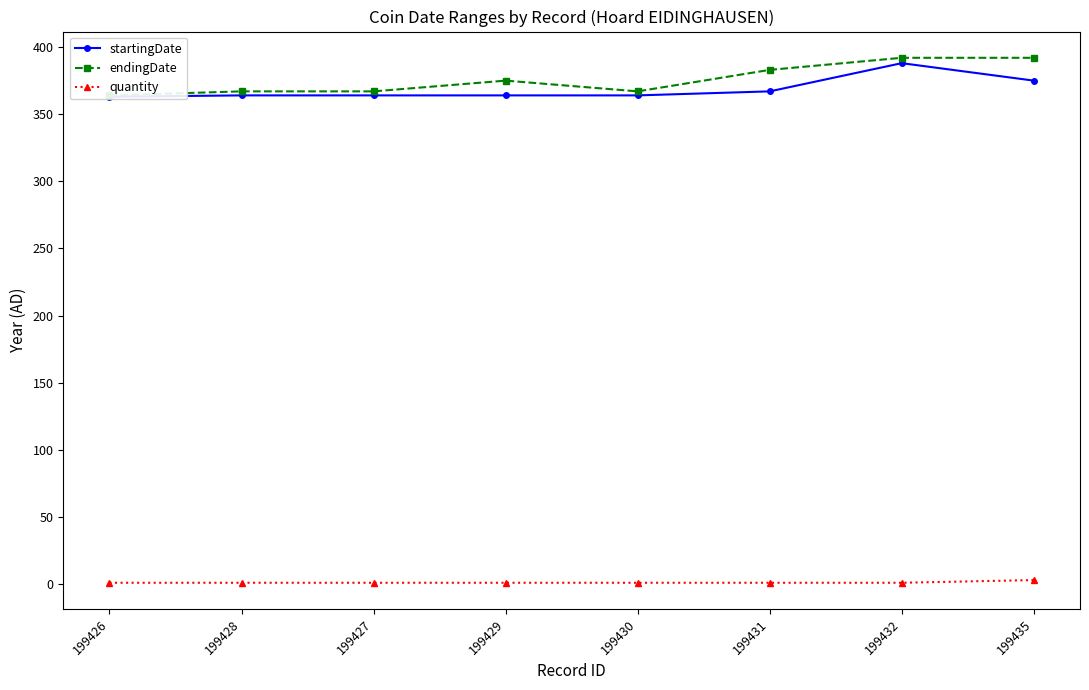

At which category is the sum across all series the highest?

199432